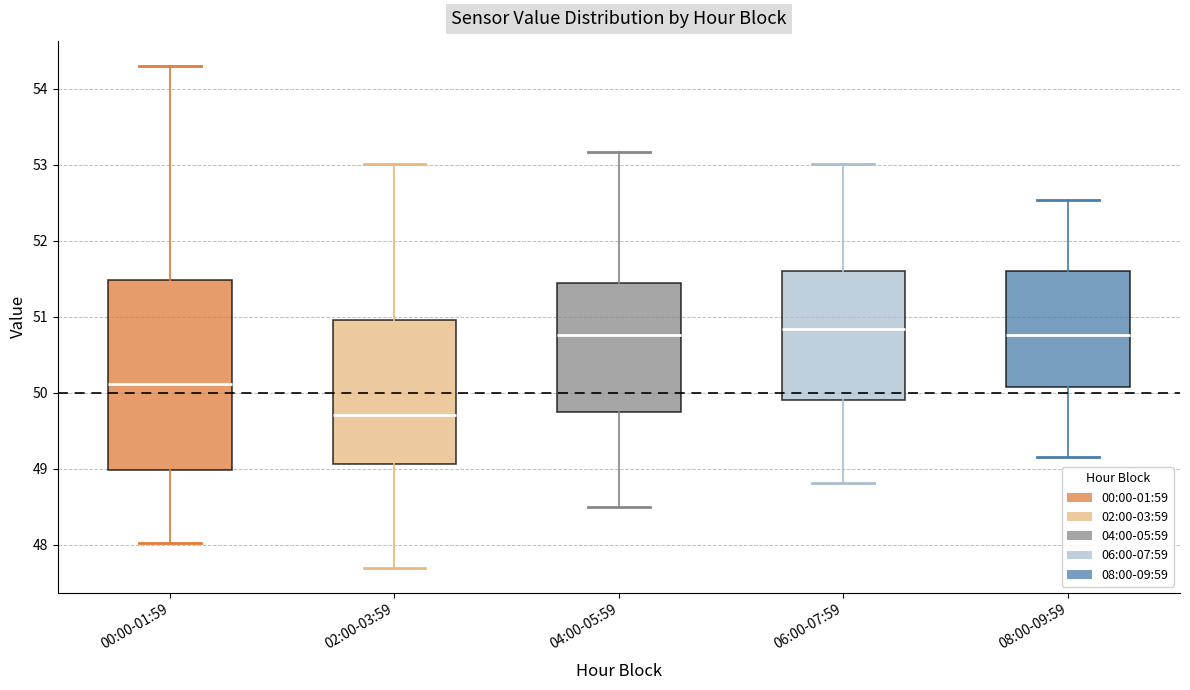

Where does the upper whisker of the box for 02:00-03:59 end on the y-axis? The values are not printed on the chart, so give them approximately, as read against the axis.

53.0